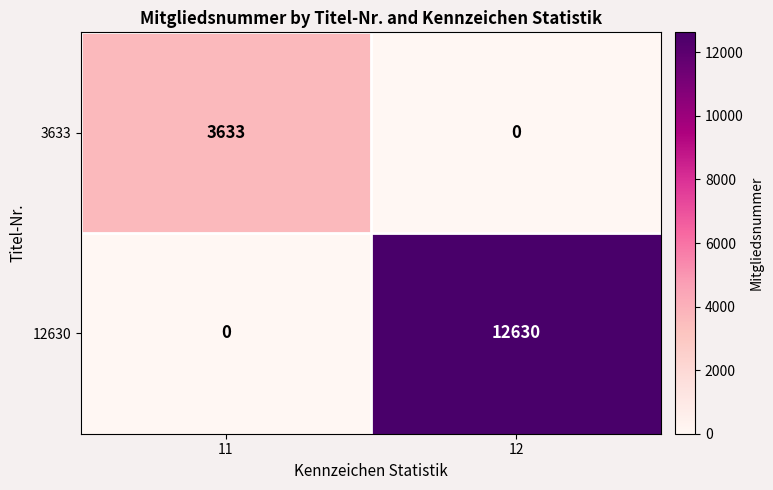

Is it true that 12630 equals 6699 at 12?

False